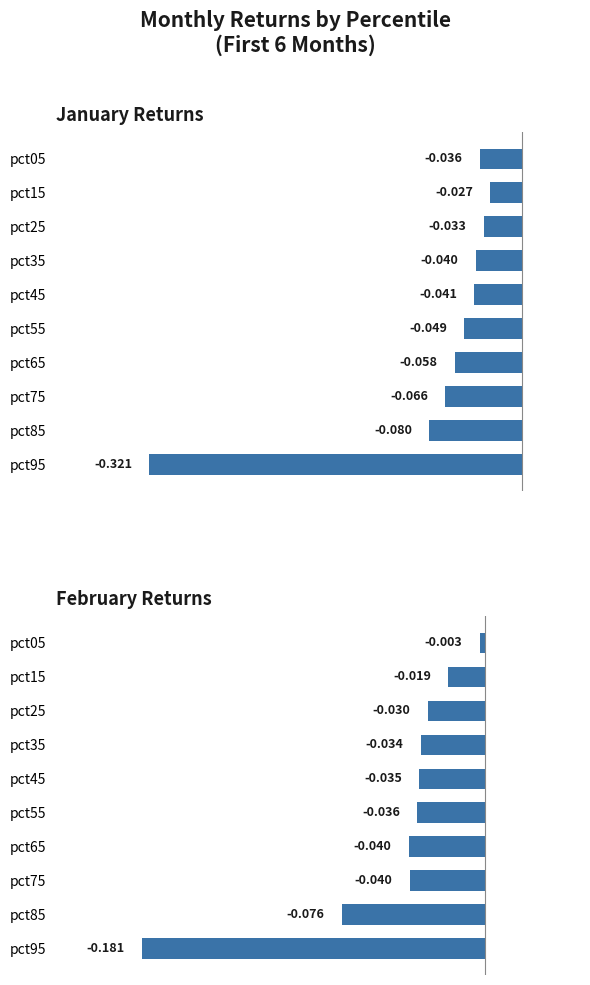

Are the bars horizontal?

Yes